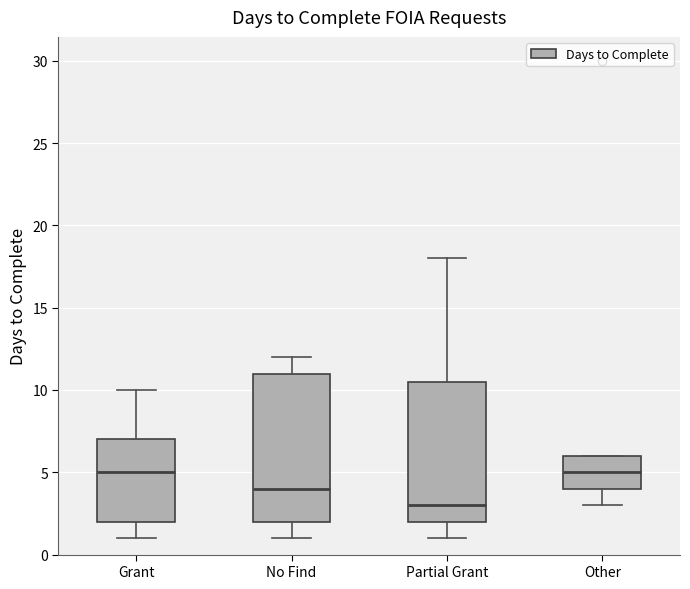

Where is the lower edge of the box for Other on the y-axis? The values are not printed on the chart, so give them approximately, as read against the axis.

4.0